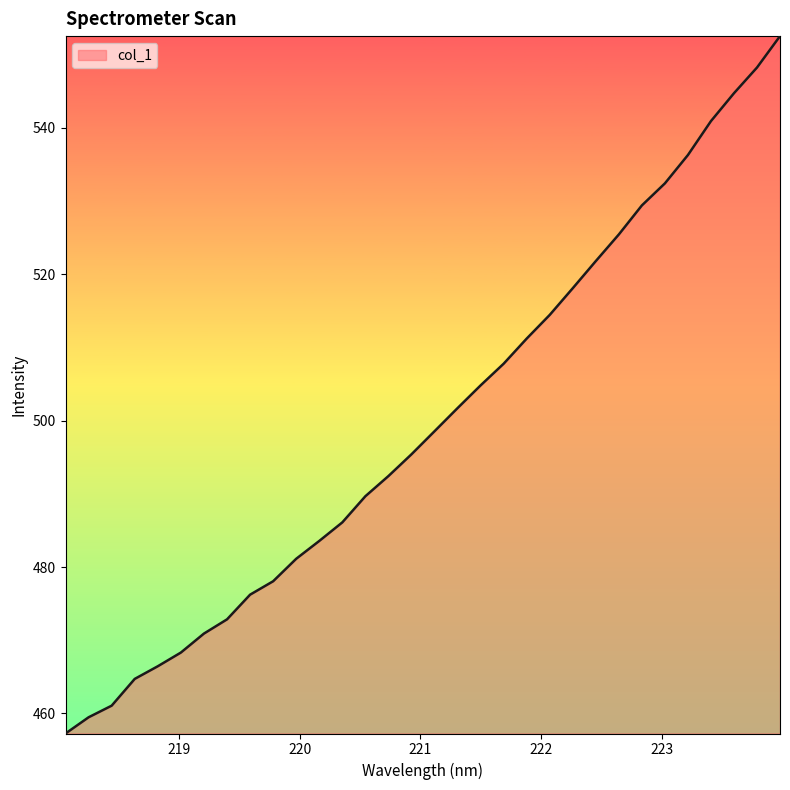

Reading left to right, list all the values displayed in this chart.

457.2	459.5	461.1	464.7	466.4	468.3	470.9	472.8	476.2	478.1	481.1	483.6	486.1	489.7	492.4	495.4	498.6	501.7	504.8	507.8	511.2	514.5	518.1	521.8	525.4	529.4	532.4	536.3	540.9	544.7	548.3	552.5